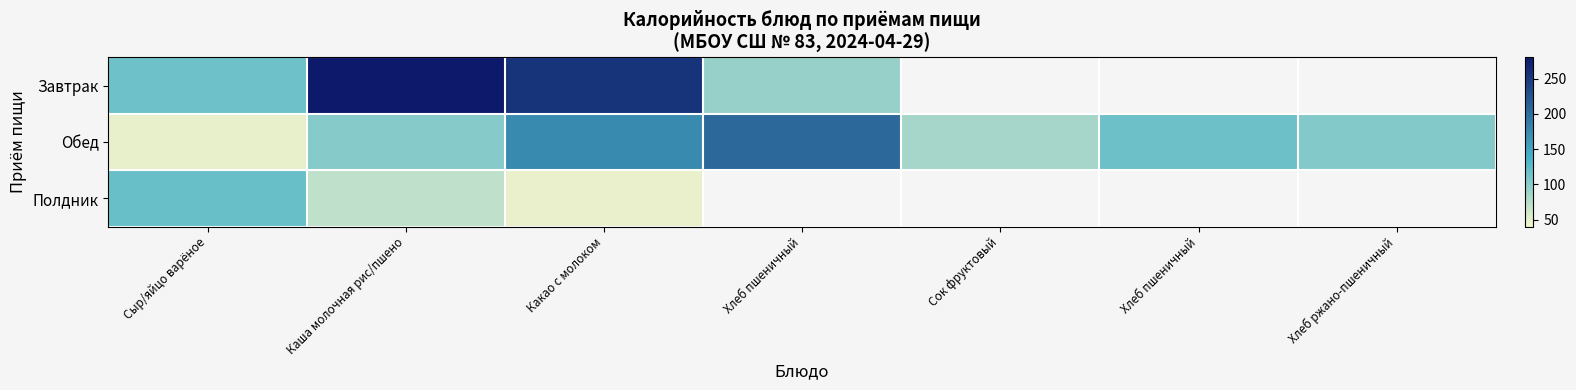

What is the sum of all Обед values?

836.0